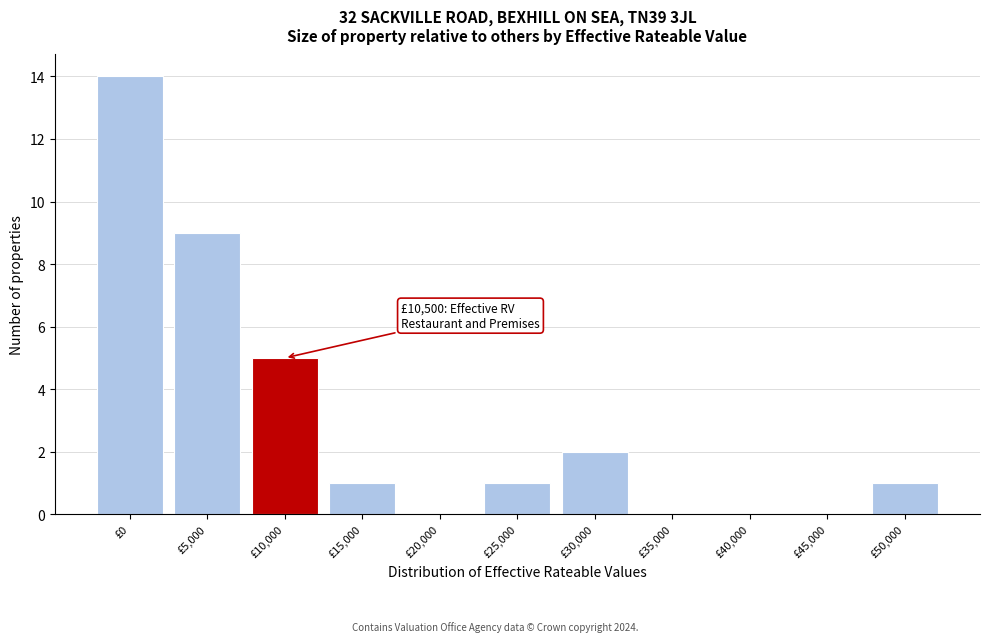

Reading left to right, transcribe all the data shown in this chart.

£0=14	£5,000=9	£10,000=5	£15,000=1	£20,000=0	£25,000=1	£30,000=2	£35,000=0	£40,000=0	£45,000=0	£50,000=1